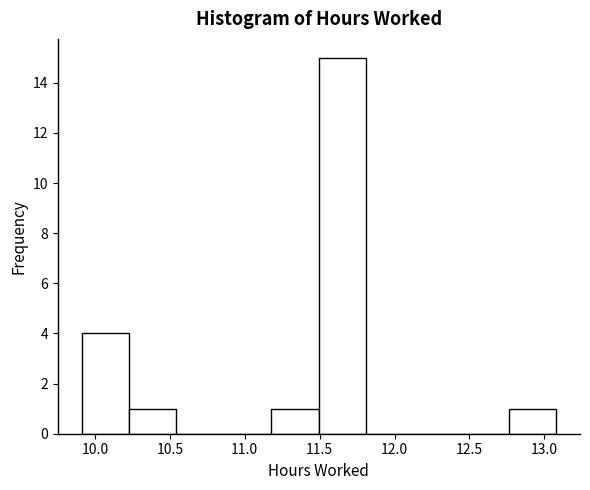

Reading left to right, list every bar in this chart as the range it spans on the x-axis followed by its height. Neither the bar edges nor the heights are printed on the chart, so give them approximately, as read against the axes.

9.90 to 10.25: 4
10.25 to 10.55: 1
10.55 to 10.85: 0
10.85 to 11.20: 0
11.20 to 11.50: 1
11.50 to 11.80: 15
11.80 to 12.15: 0
12.15 to 12.45: 0
12.45 to 12.75: 0
12.75 to 13.10: 1